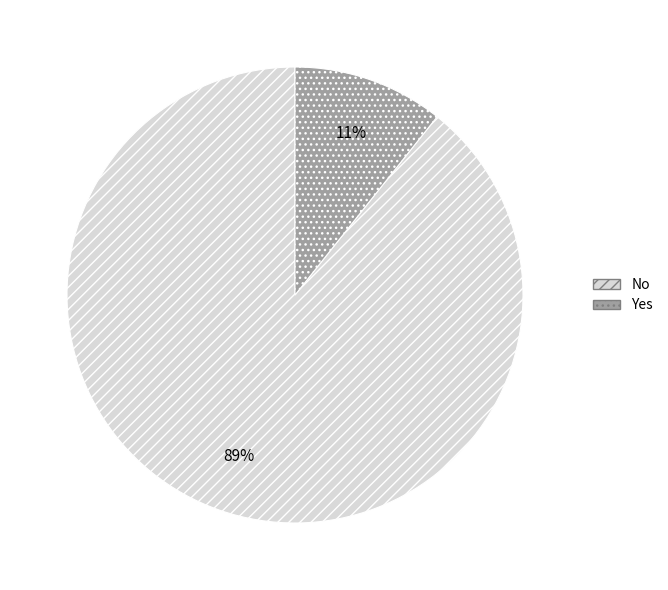

Which slice is the largest?

No